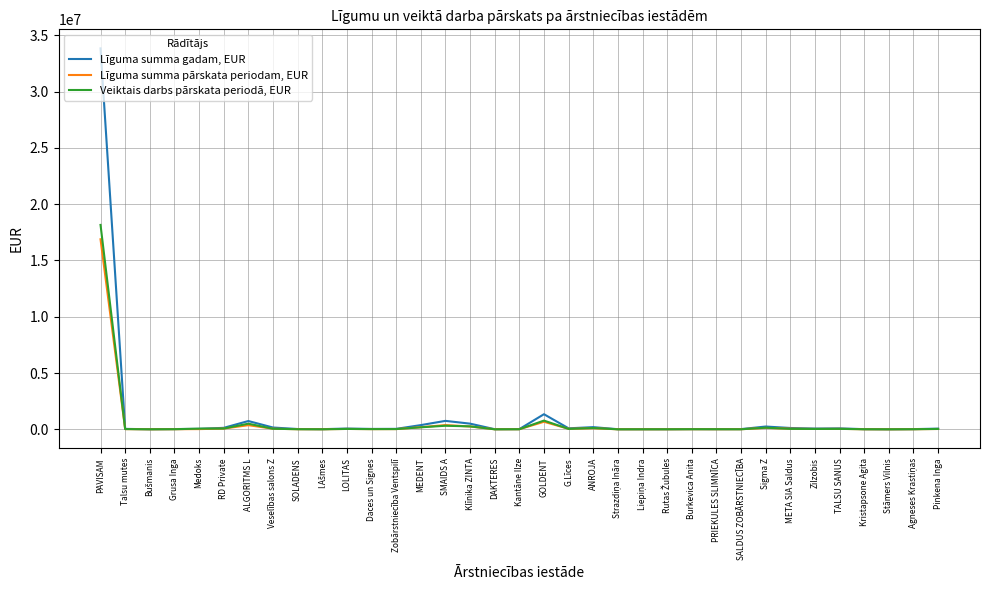

Which series has the largest total across all categories?

Līguma summa gadam, EUR